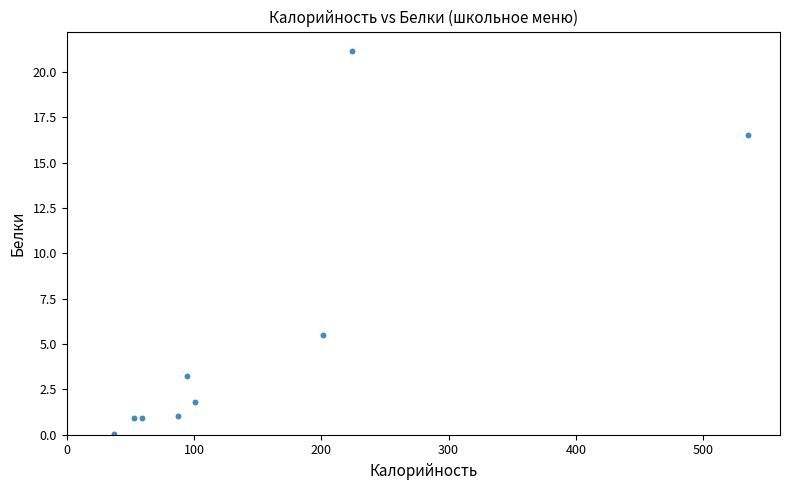

What Y value in the scatter plot is closest to 10?

5.5